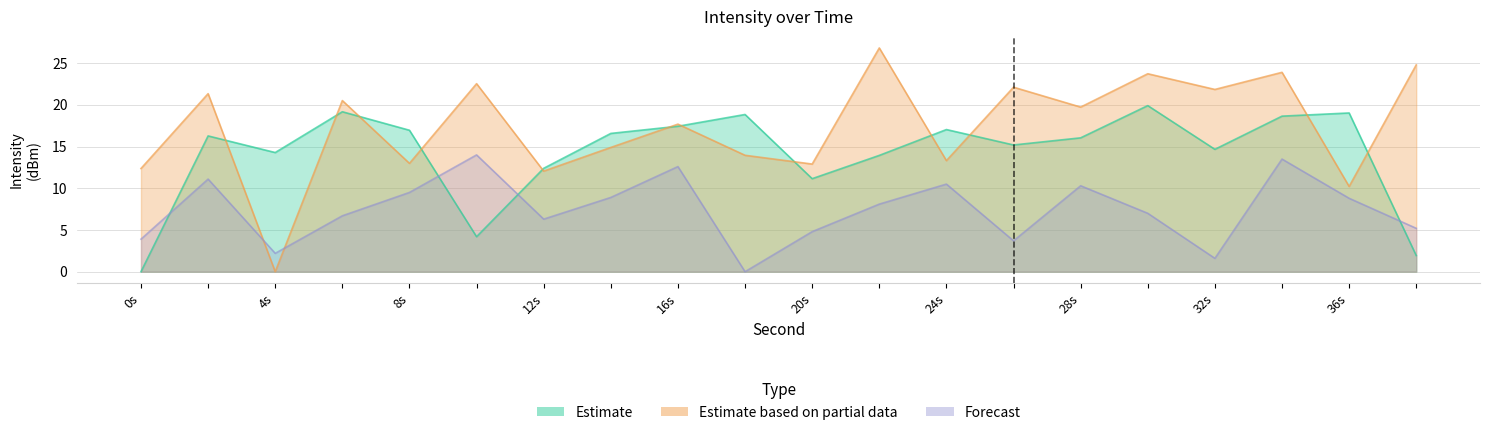

What is the total value across all series at 26?

41.0